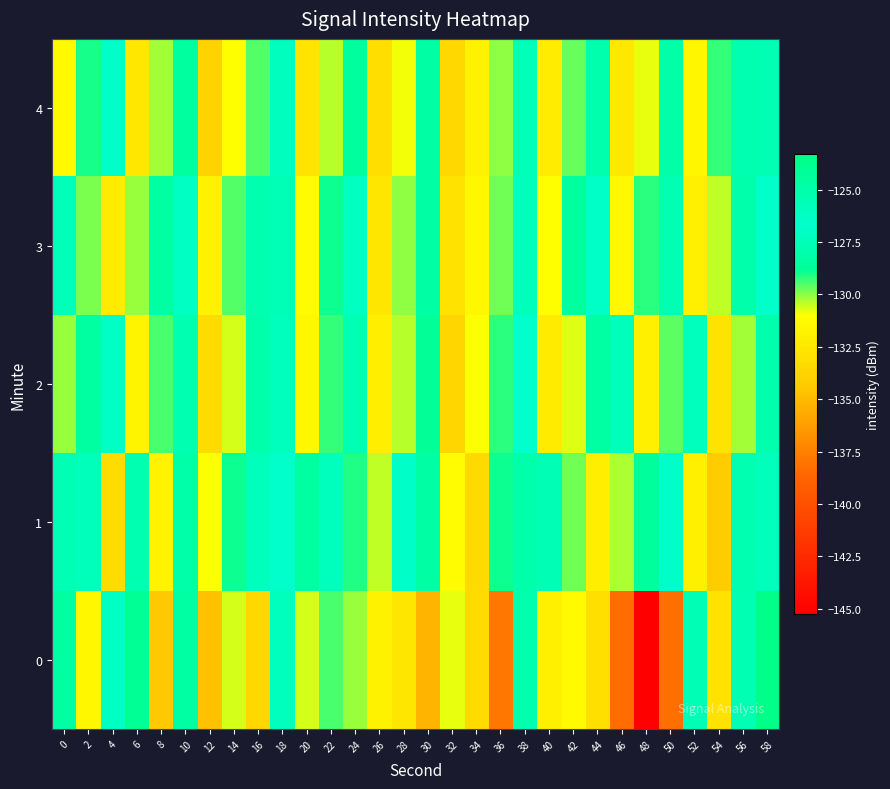

At how many categories does at least one series exceed -135?

30